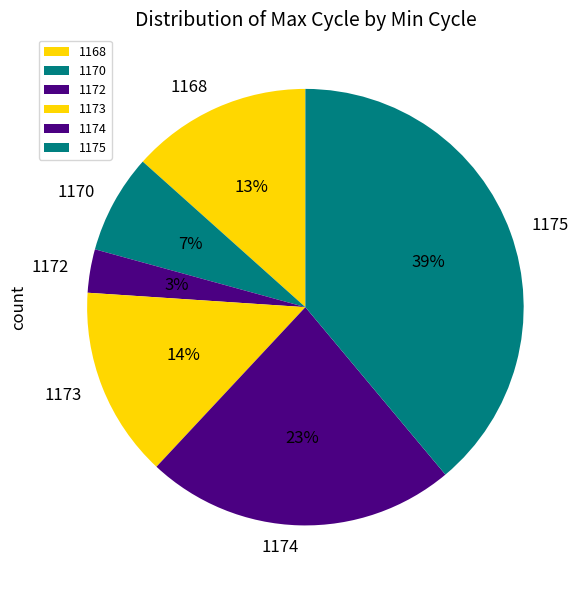

To the nearest percent, what percentage of the pie is 1172?

3%